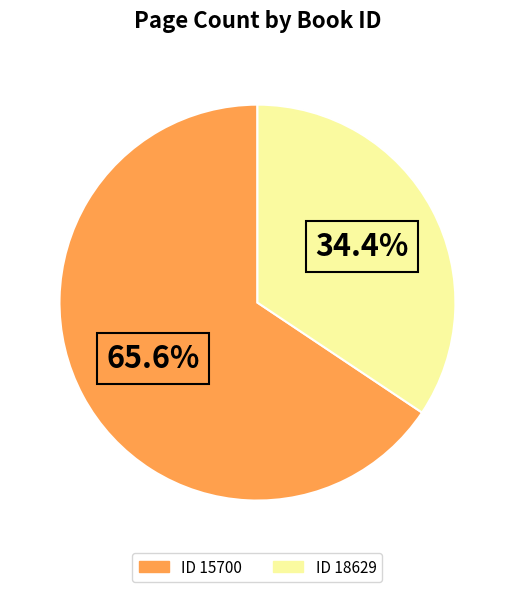

Does any single category account for the majority?

Yes